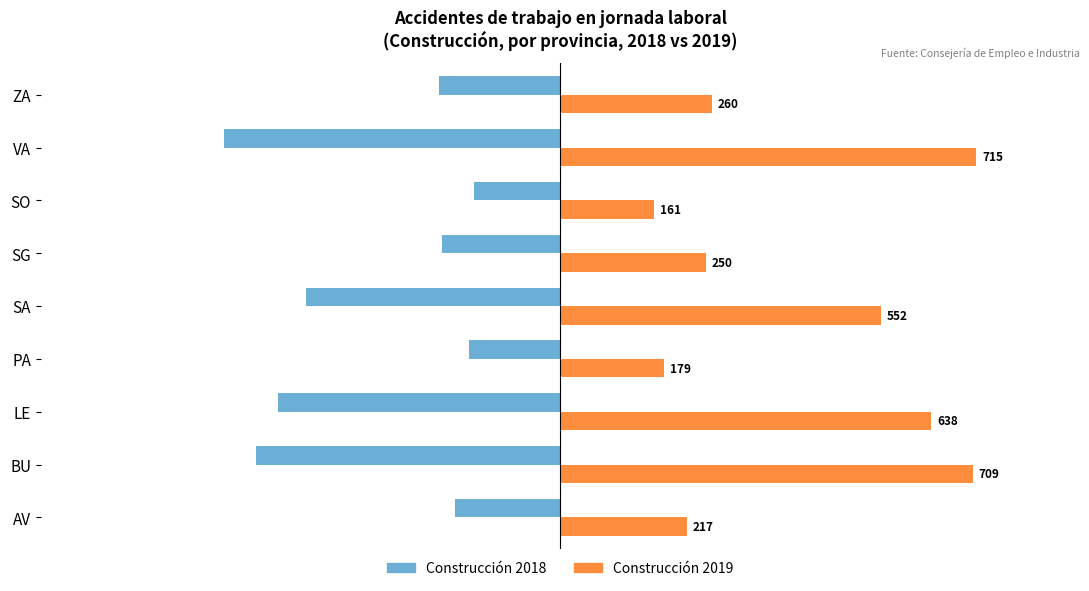

What is the spread (max minus min) of values at BU?

1233